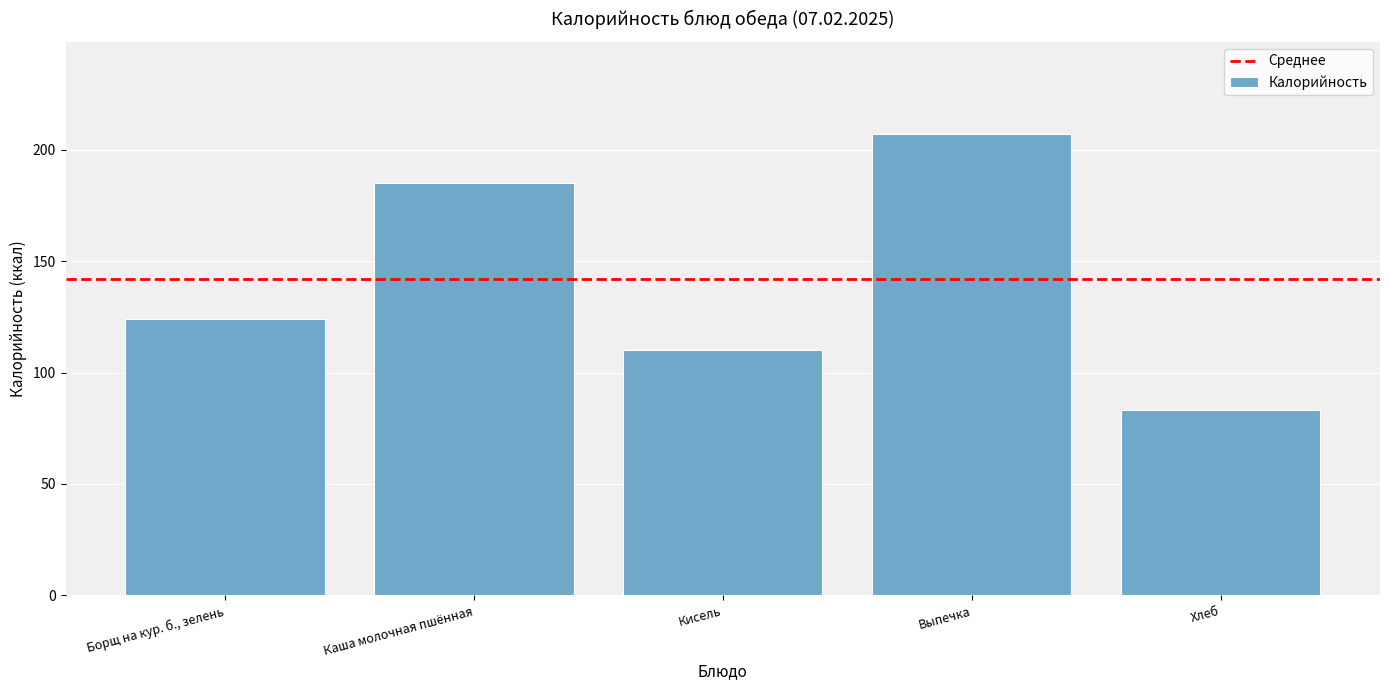

How many bars are there in total?

5